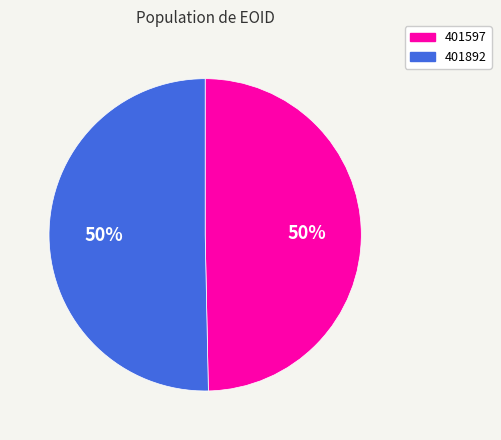

What is the smallest slice in the pie chart?

401597